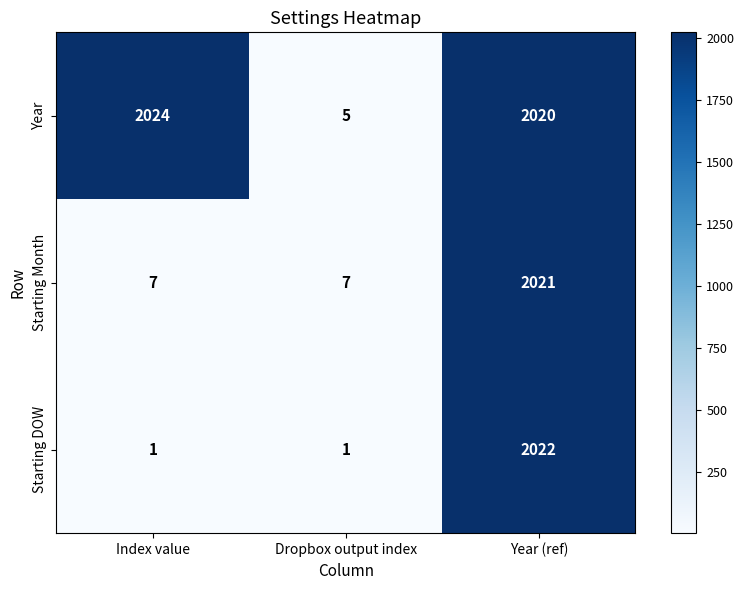

What is the smallest value displayed?

1